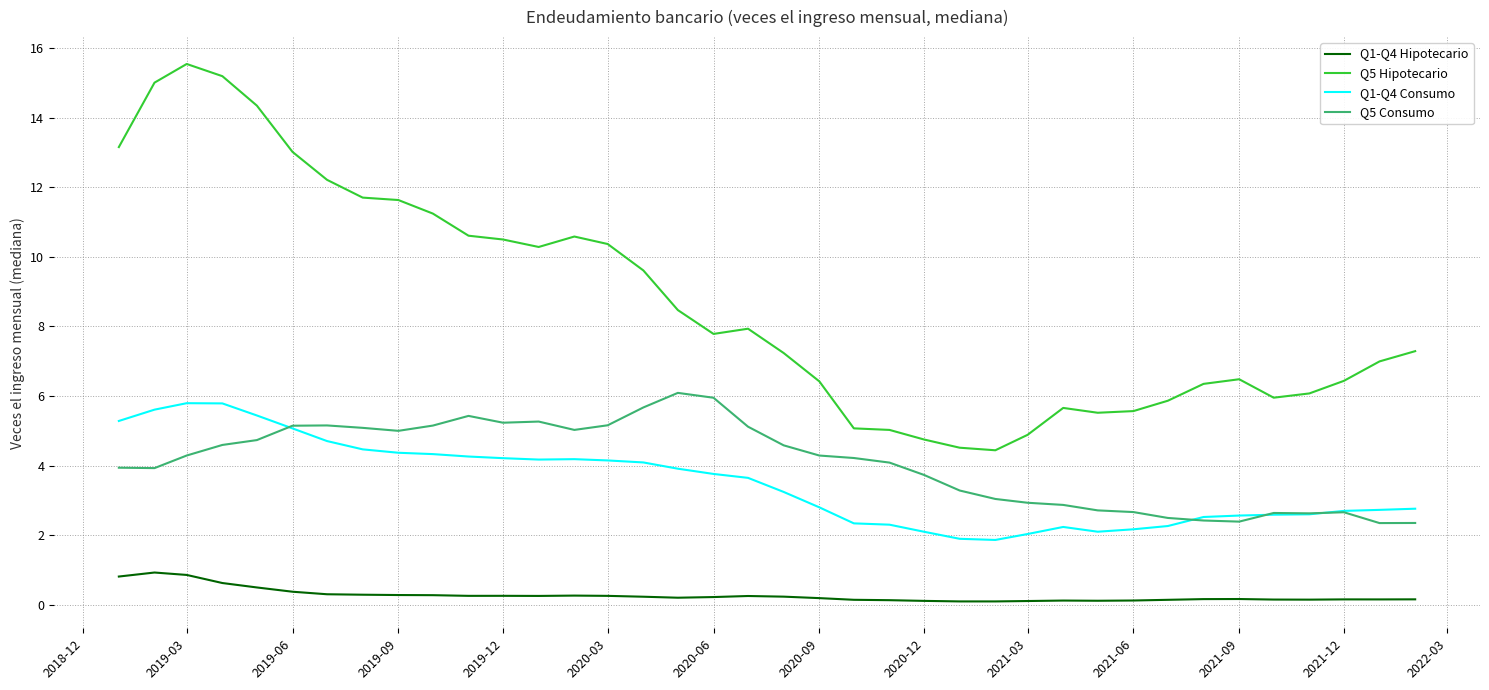

How many values in the Q1-Q4 Consumo series exceed 3?

20